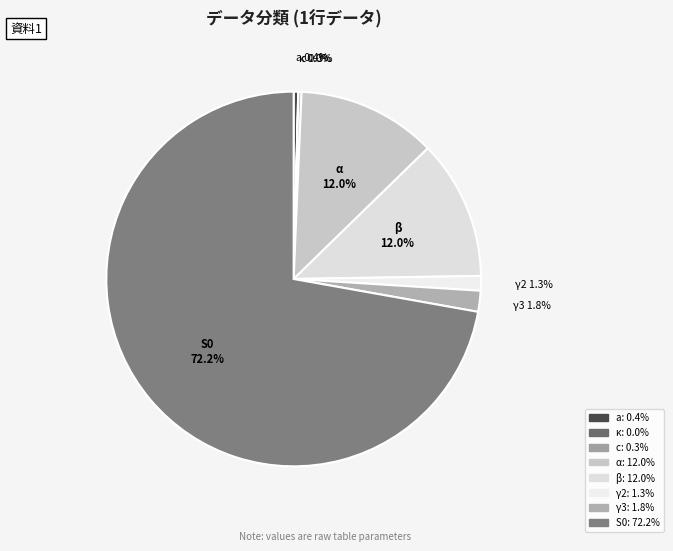

Is the sum of β and a greater than half?

No